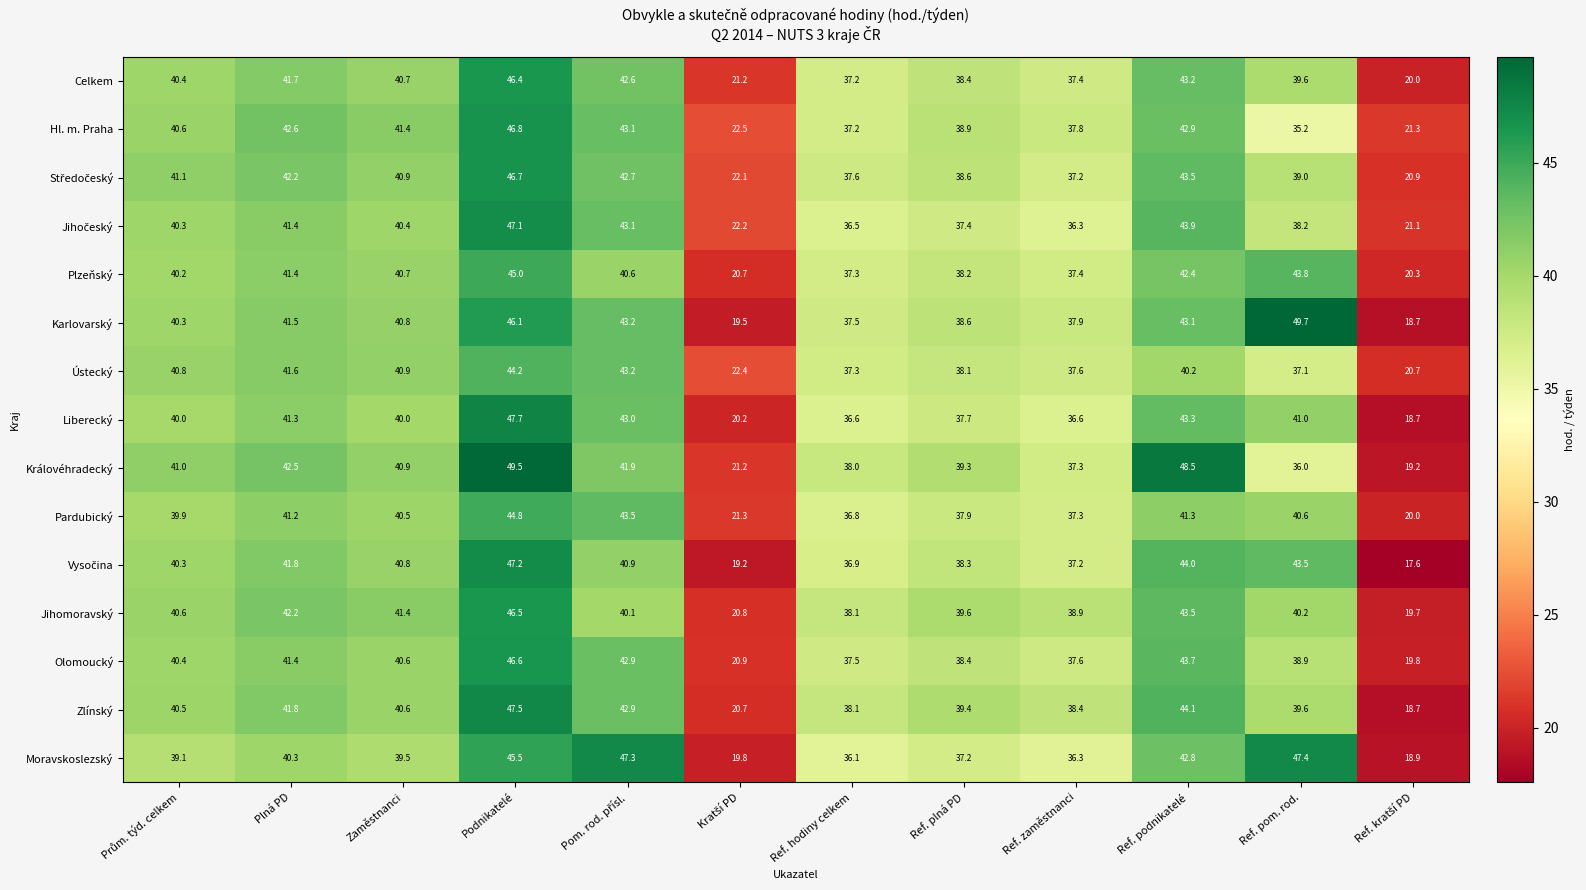

Which series has the largest total across all categories?

Karlovarský